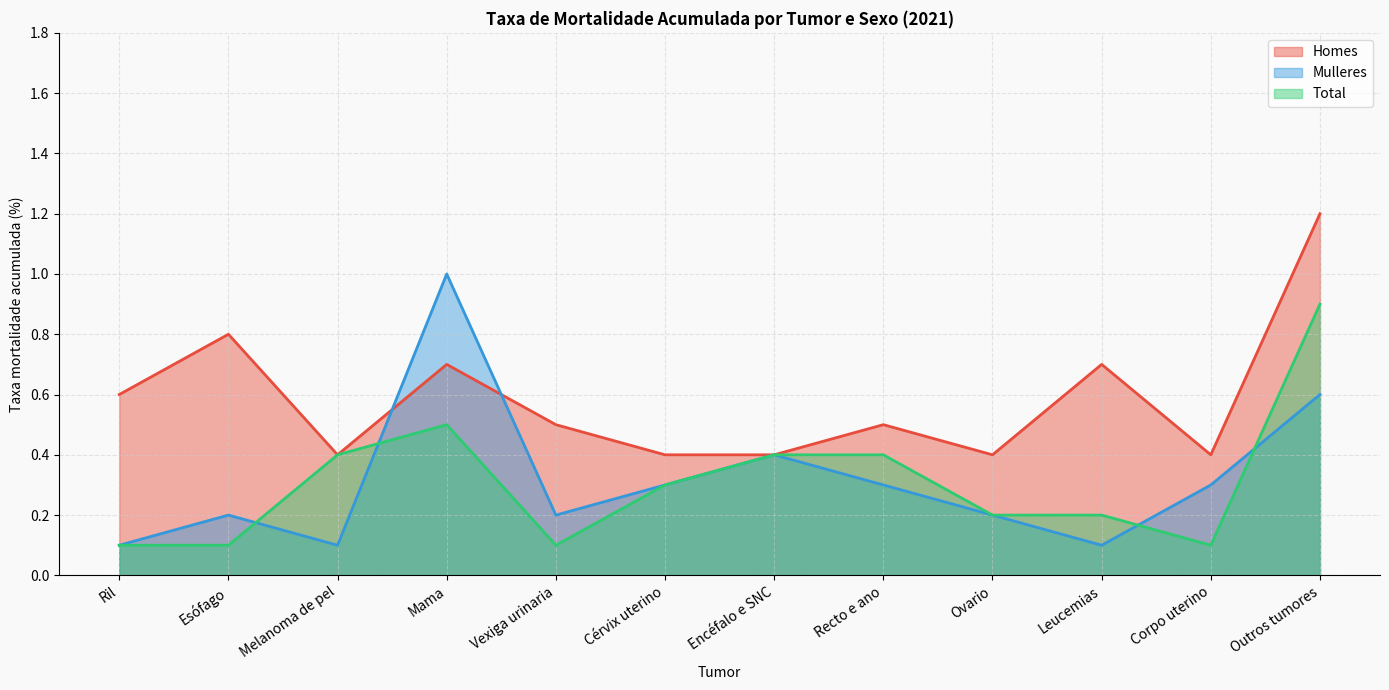

At Corpo uterino, list the series in order from largest to smallest.

Homes, Mulleres, Total